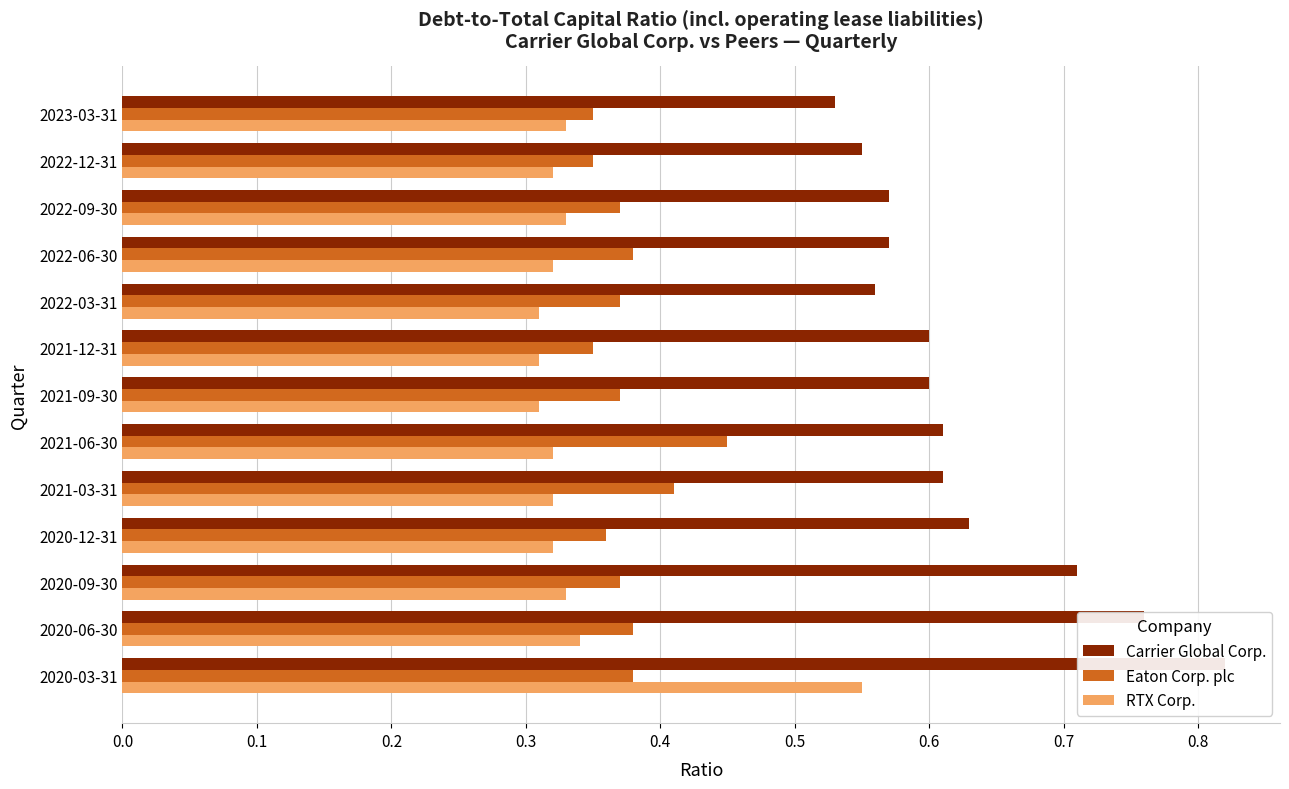

Between 2020-12-31 and 2022-12-31, which is larger?

2020-12-31